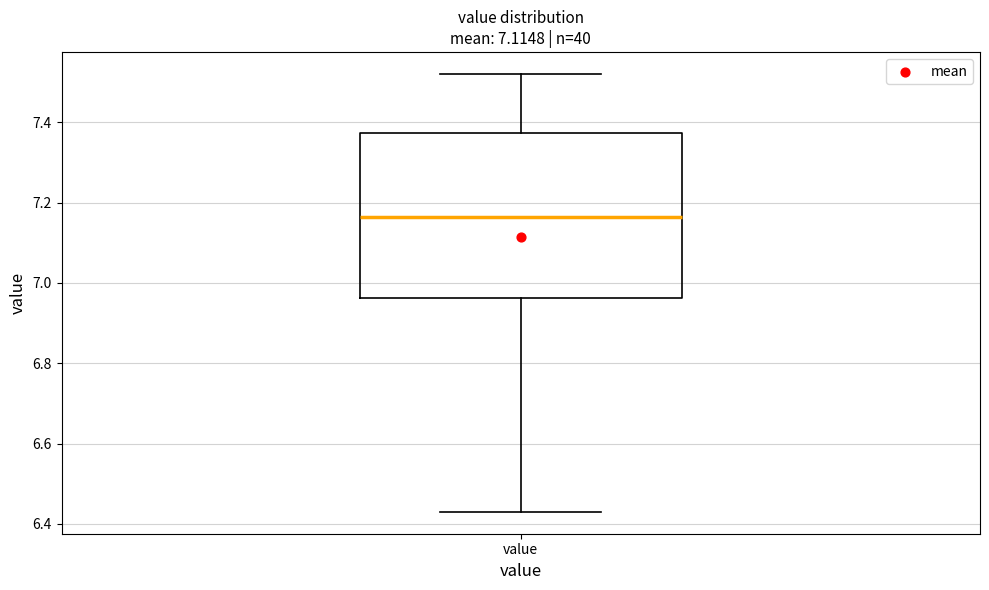

Read this box plot against the y-axis: the position of the median line, the range covered by the box, and the ends of both whiskers. The values are not printed on the chart, so give them approximately, as read against the axis.

median 7.16, box 6.96 to 7.38, whiskers 6.44 to 7.52